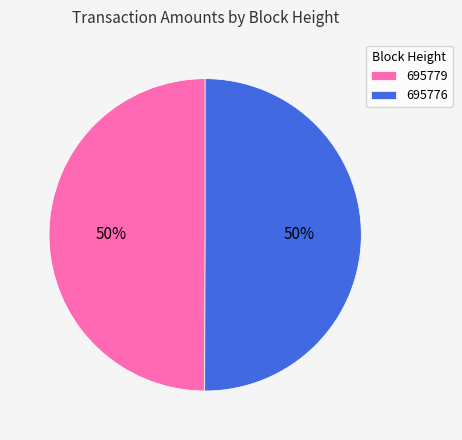

Is the sum of 695779 and 695776 greater than half?

Yes